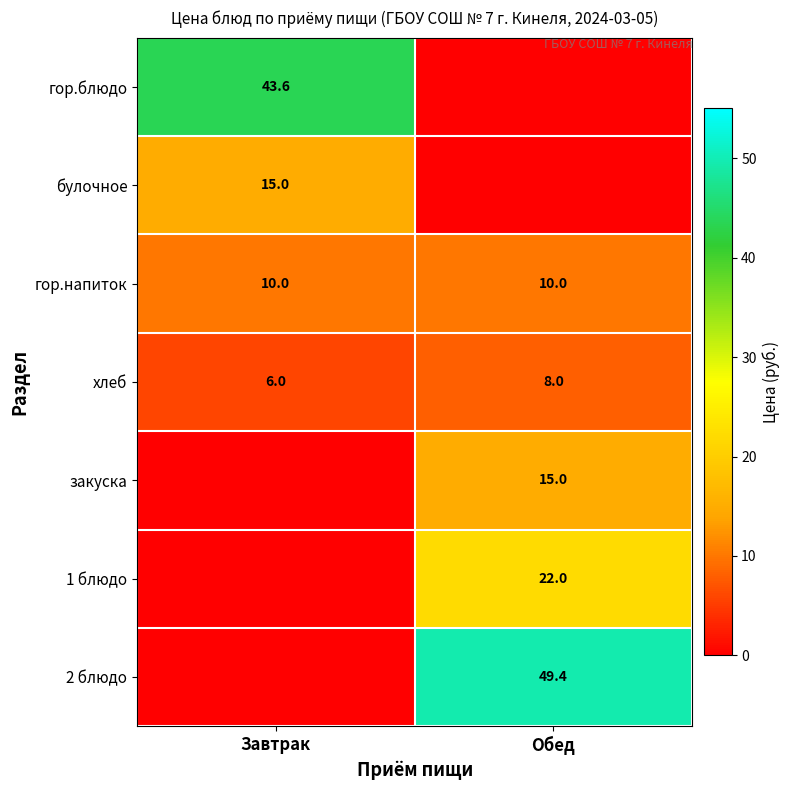

What is the sum of the хлеб values at Завтрак and Обед?

14.0